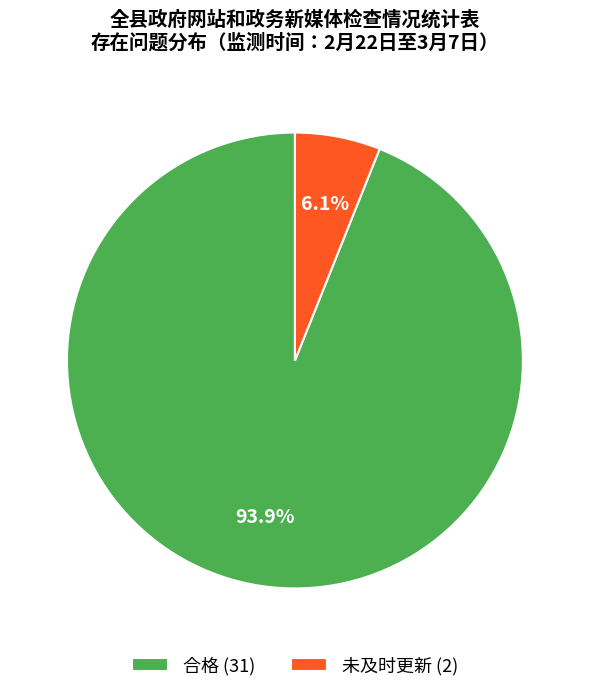

Is it true that 合格 is 94% of the pie?

True